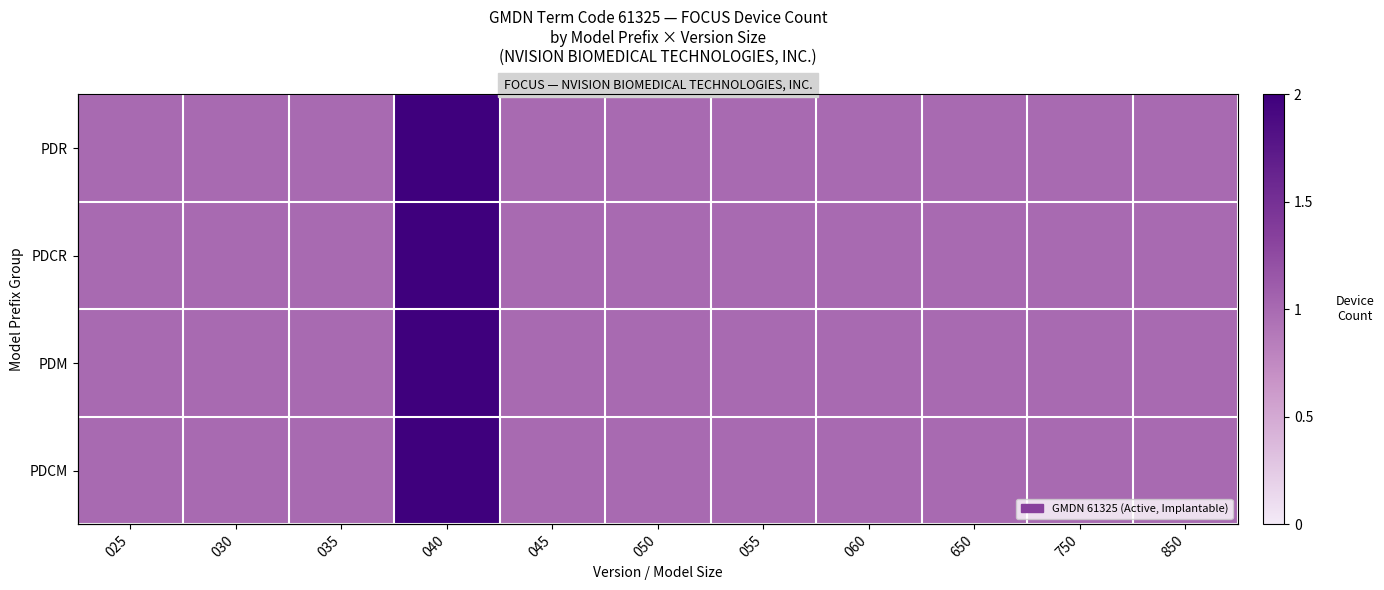

Which label corresponds to the largest value in the chart?

040